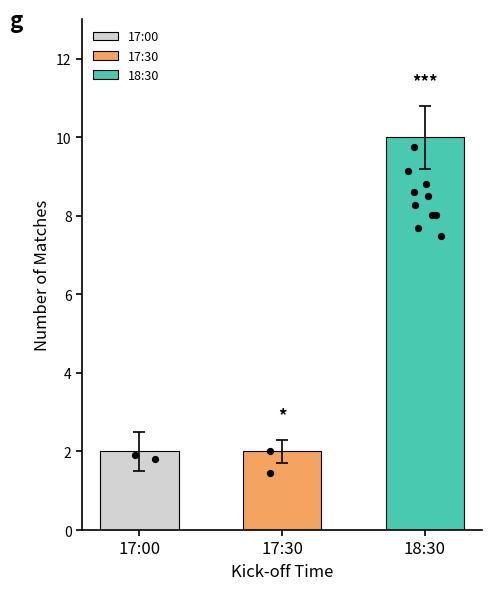

Between 18:30 and 17:00, which is larger?

18:30